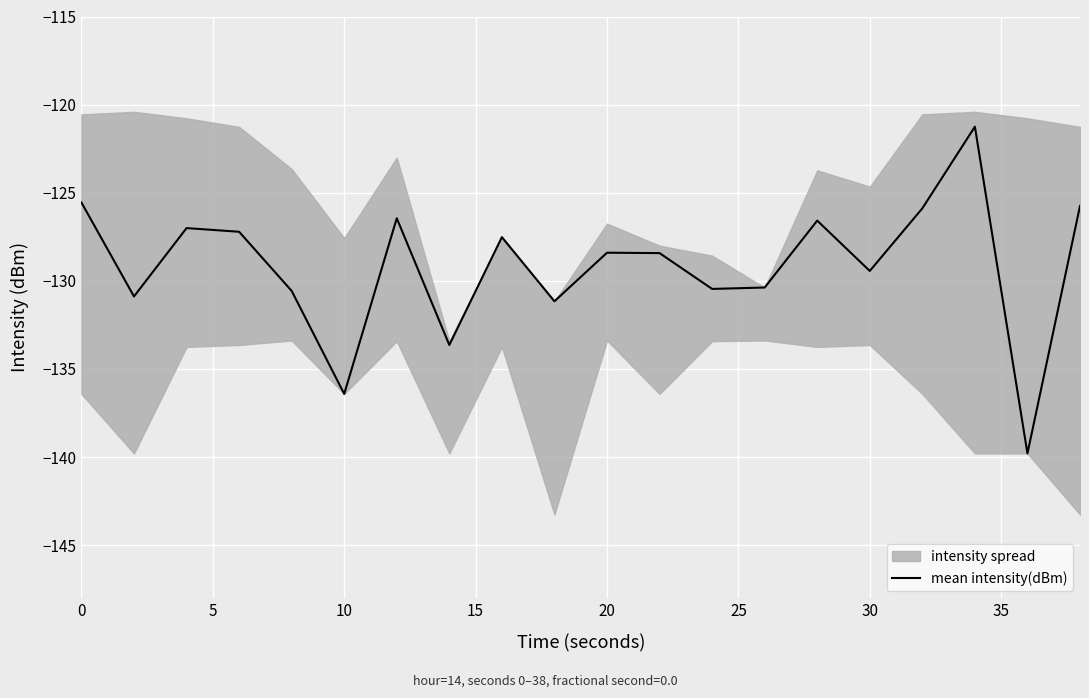

What is the difference between the maximum and second lowest values?

15.2